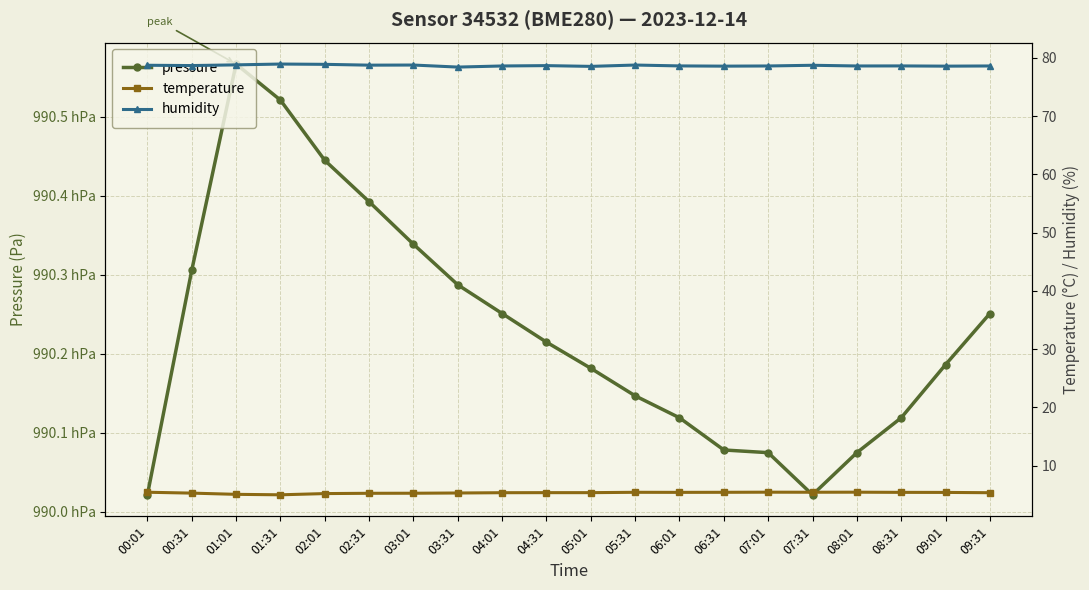

Which series changed the most between 06:31 and 07:01?

pressure